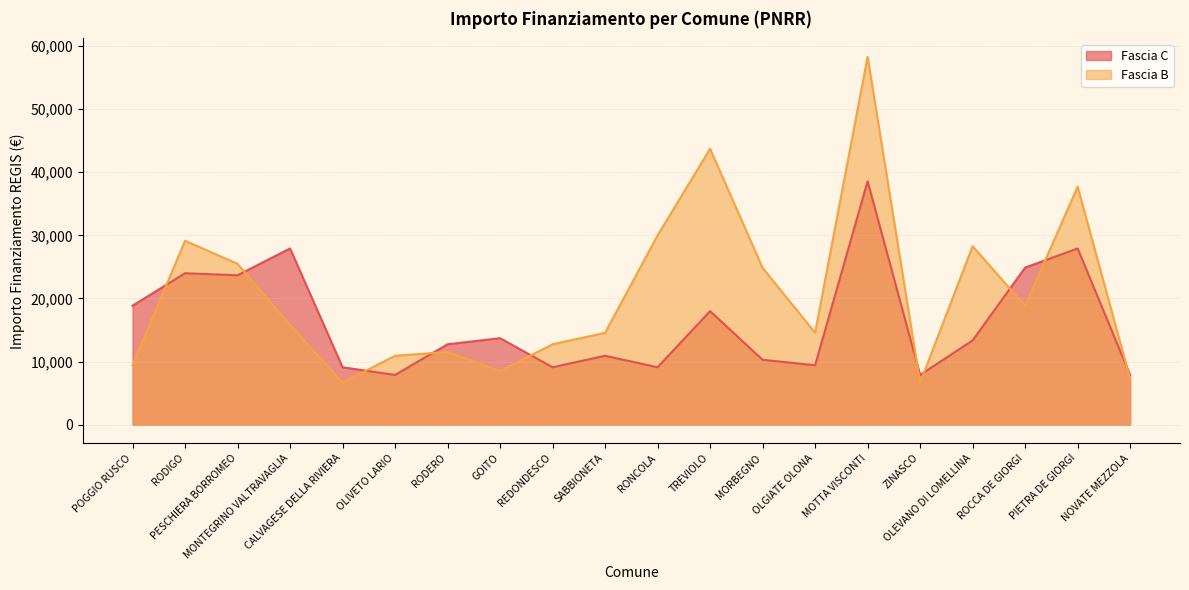

What is the sum of the Fascia C values at SABBIONETA and POGGIO RUSCO?

29780